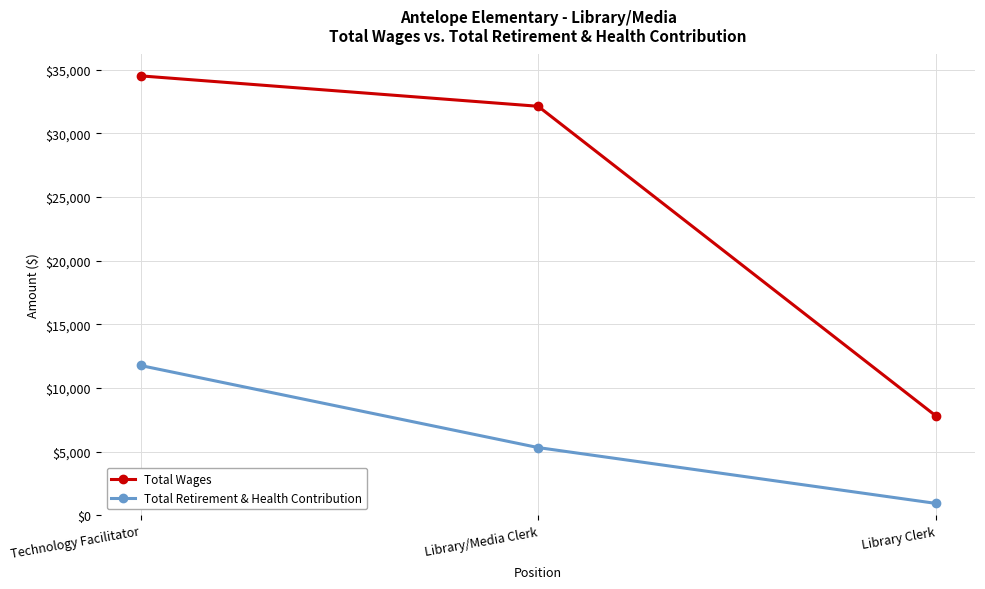

What is the difference between the maximum and minimum values in the Total Wages series?

26692